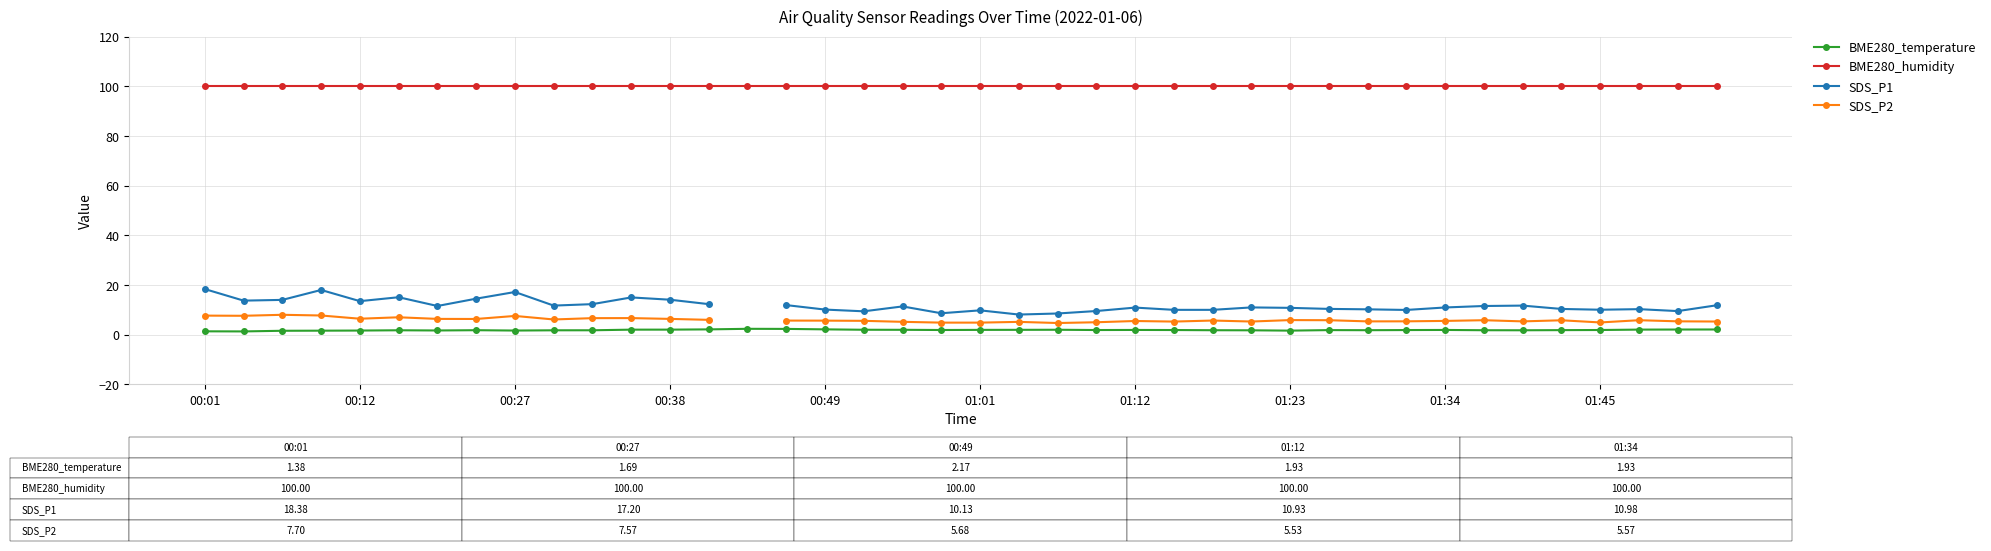

Which has a higher value, 13 or 30?

13